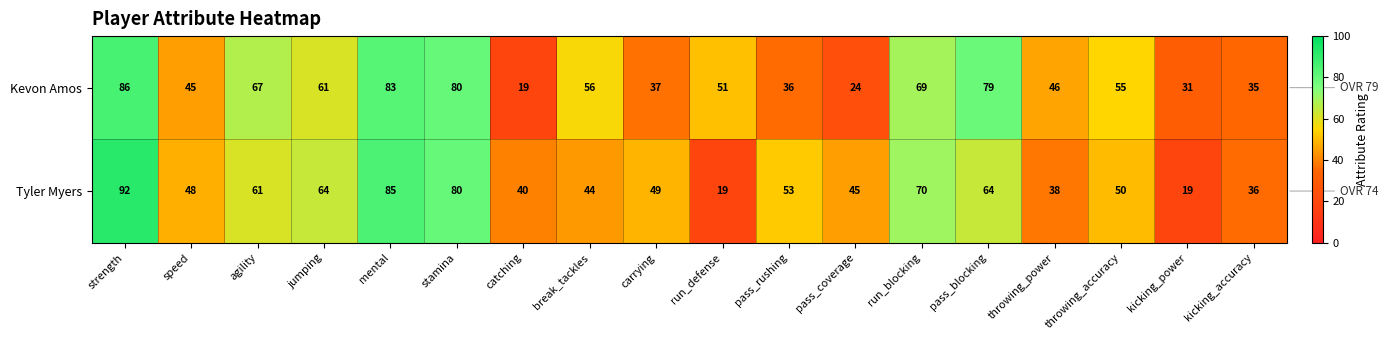

True or false: Tyler Myers has a value of 61 at agility.

True